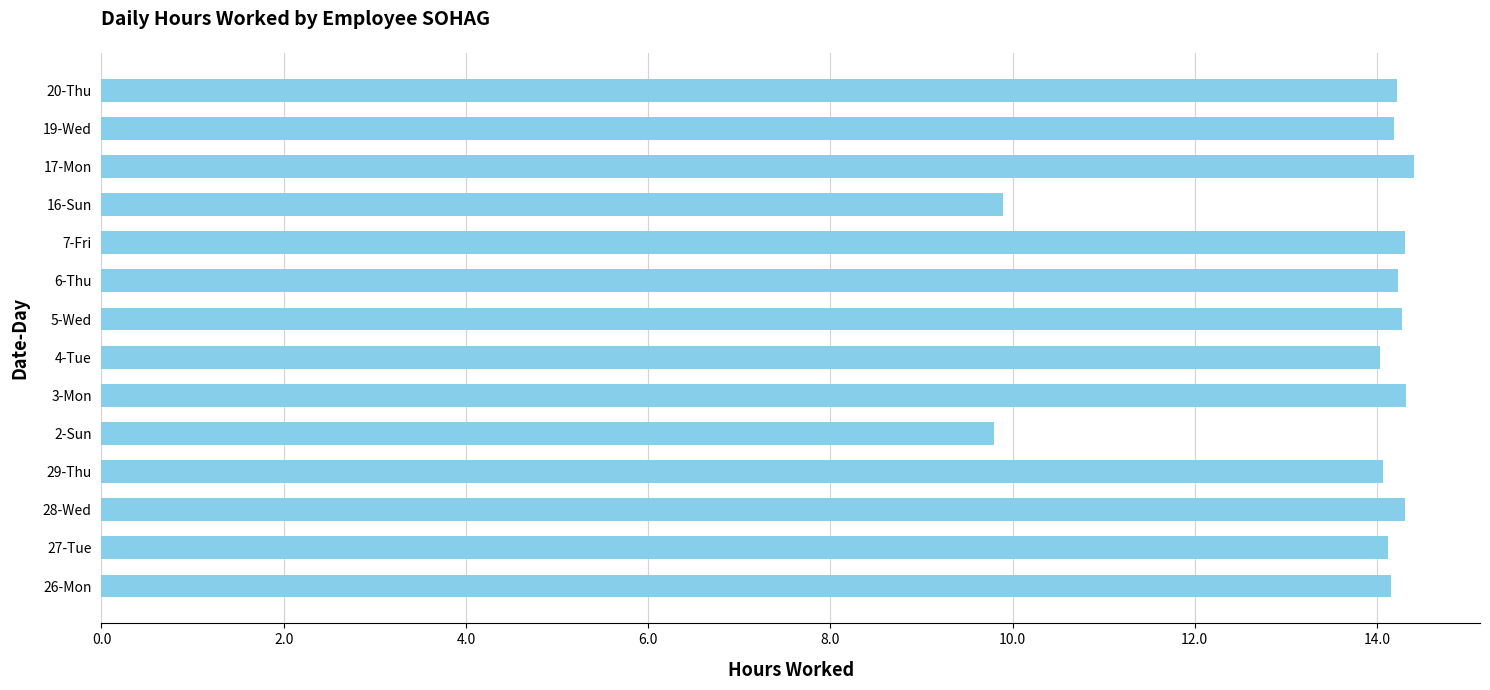

What is the sum of the values at 6-Thu and 29-Thu?

28.3